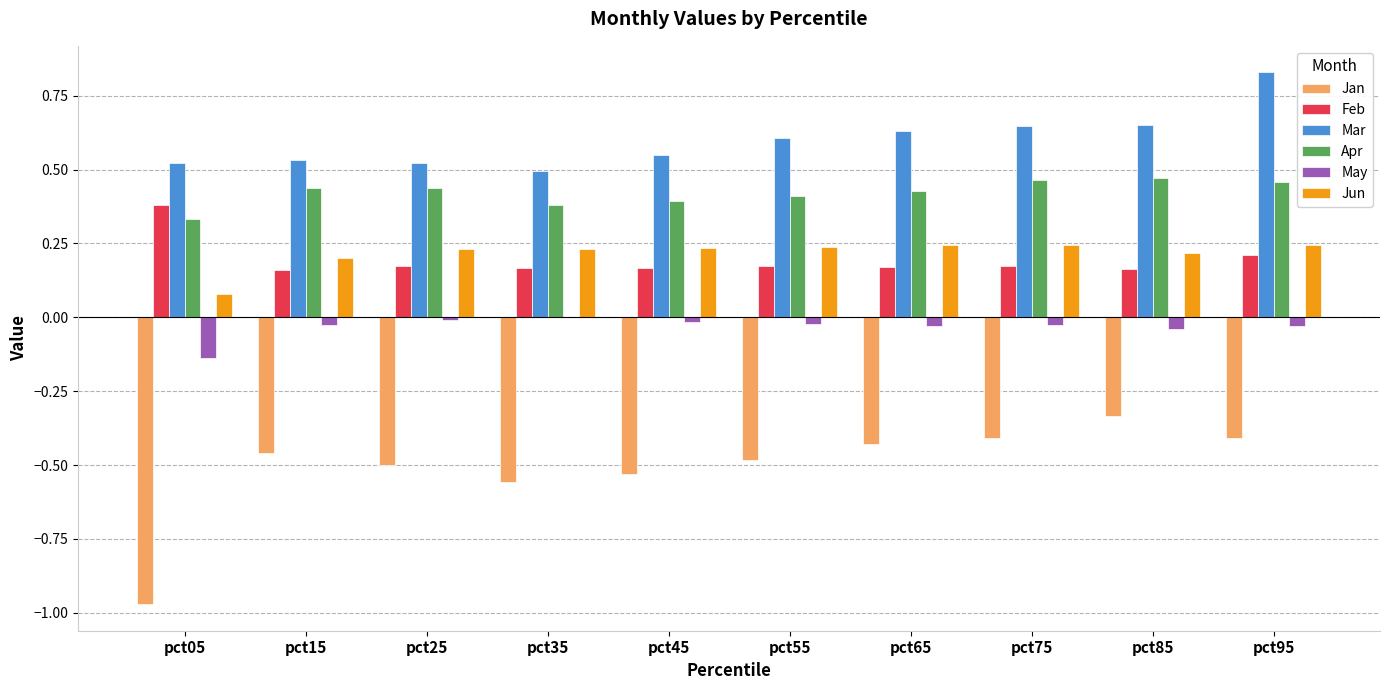

Does the chart contain stacked bars?

No